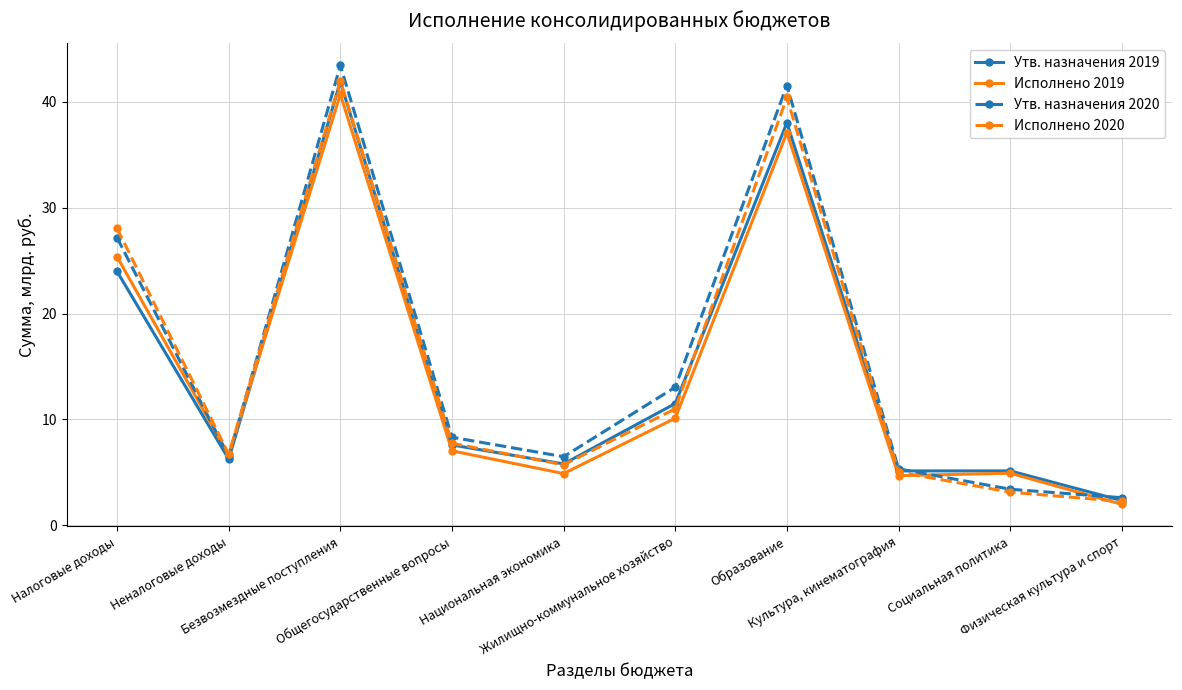

At how many categories does at least one series exceed 20?

3